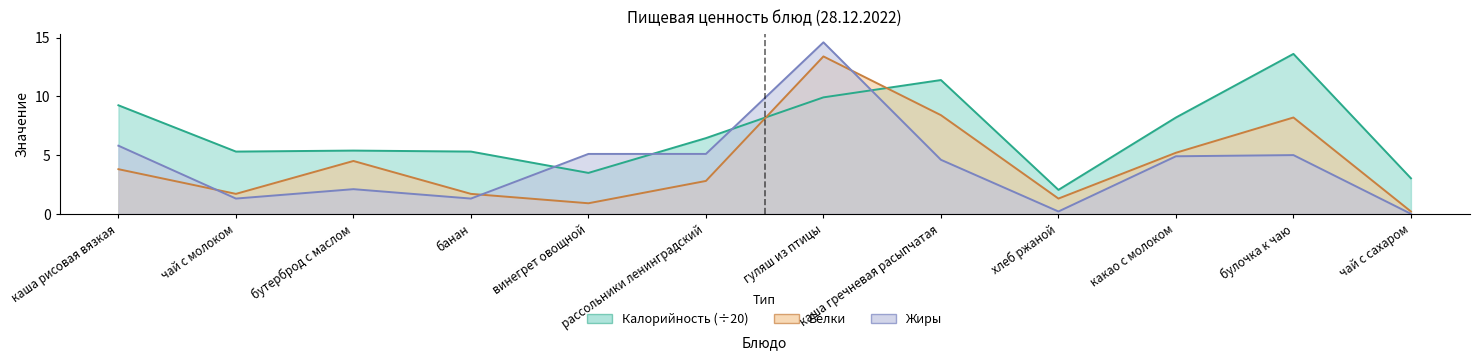

Where does the Белки series first go above 3?

каша рисовая вязкая